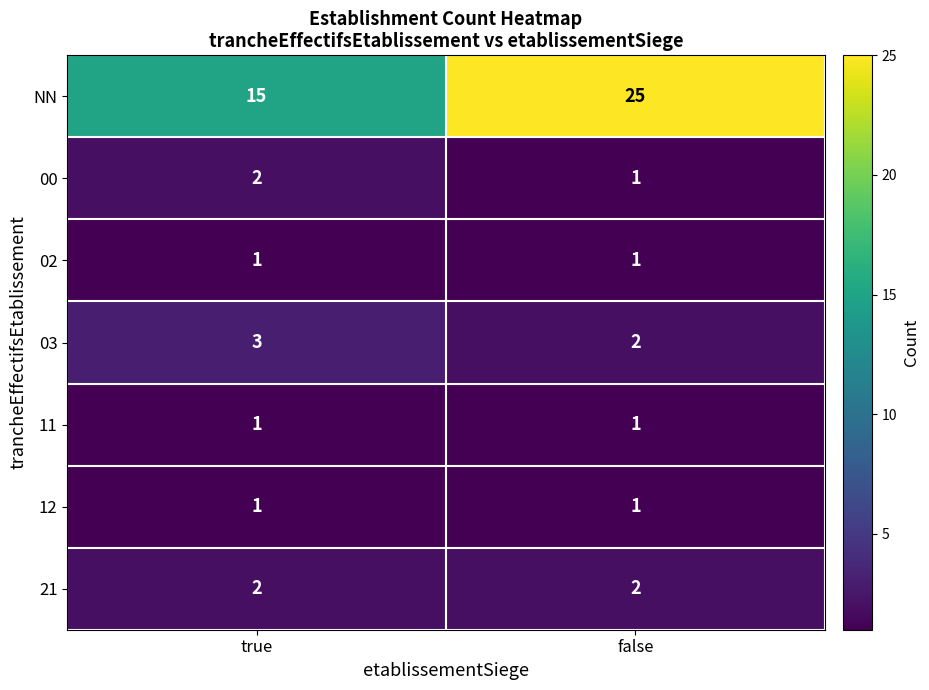

The value of 02 at true is 1. True or false?

True